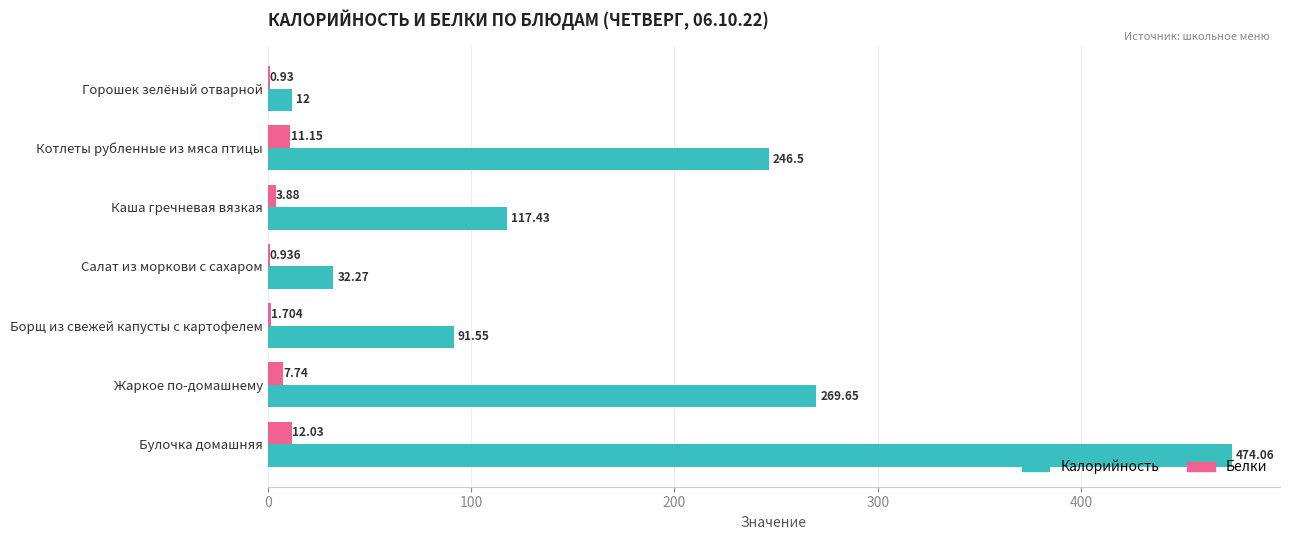

At which label does Калорийность reach its peak?

Булочка домашняя